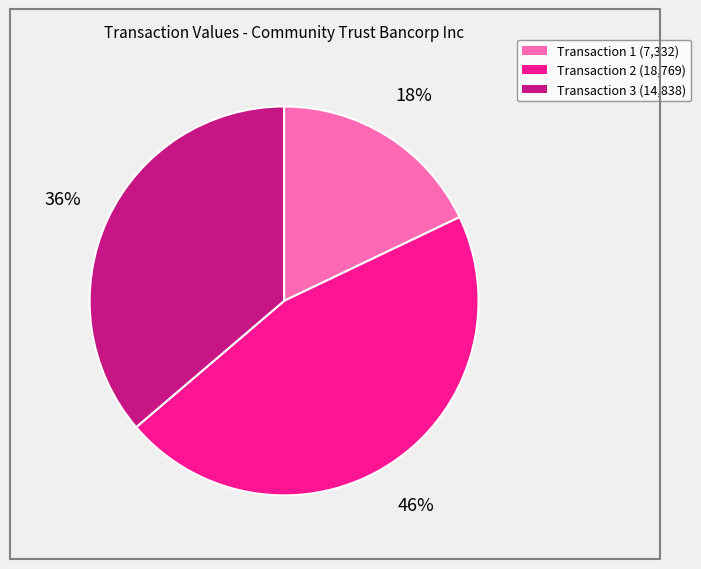

What percentage is the Transaction 3 (14,838) slice, to the nearest percent?

36%